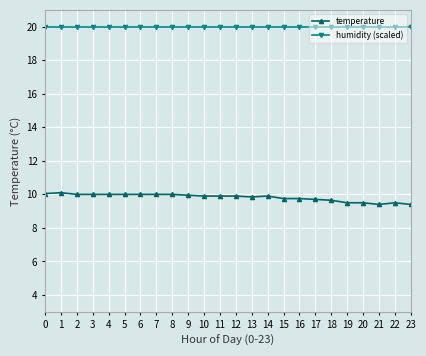

What is the lowest value of the temperature series?

9.4